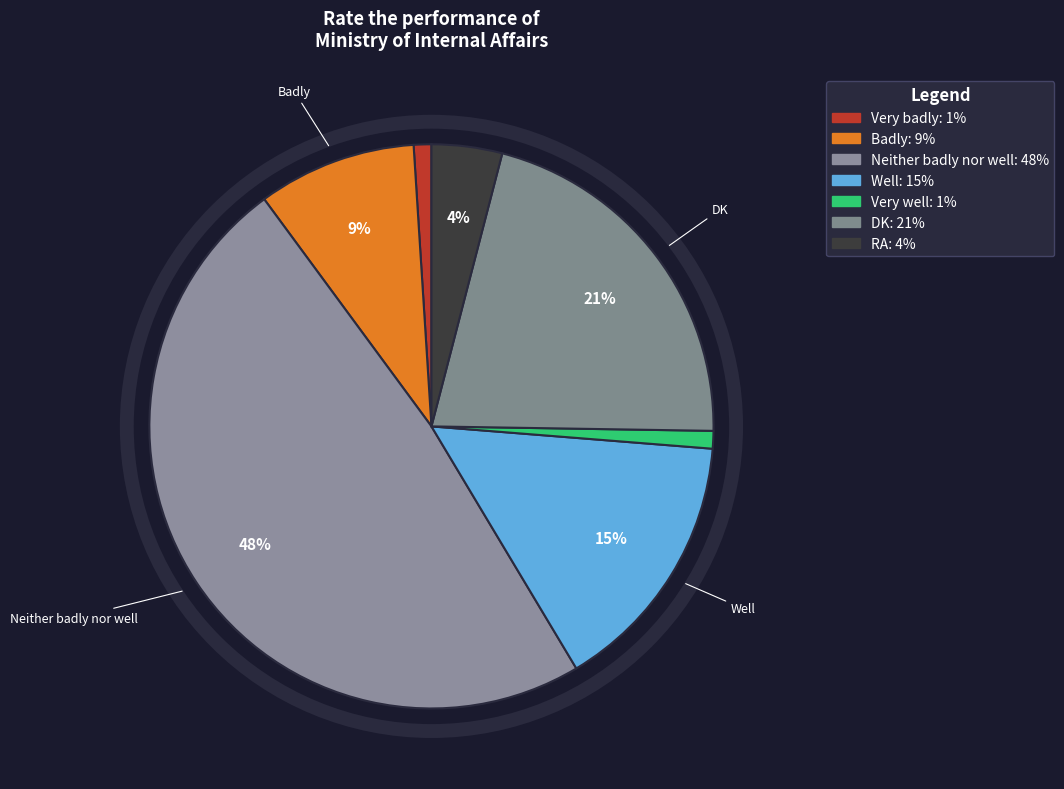

Combined, what portion of the pie is Very well and Well?

16.2%